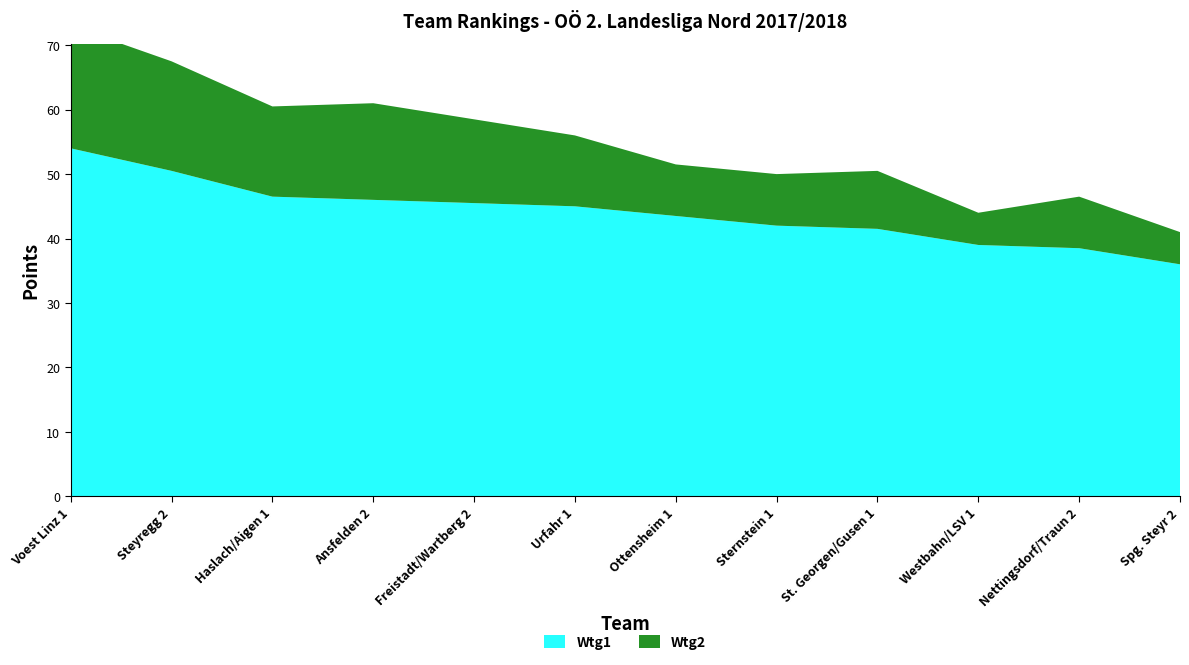

Reading left to right, transcribe all the data shown in this chart.

Wtg1: Voest Linz 1=54.0	Steyregg 2=50.5	Haslach/Aigen 1=46.5	Ansfelden 2=46.0	Freistadt/Wartberg 2=45.5	Urfahr 1=45.0	Ottensheim 1=43.5	Sternstein 1=42.0	St. Georgen/Gusen 1=41.5	Westbahn/LSV 1=39.0	Nettingsdorf/Traun 2=38.5	Spg. Steyr 2=36.0
Wtg2: Voest Linz 1=19.0	Steyregg 2=17.0	Haslach/Aigen 1=14.0	Ansfelden 2=15.0	Freistadt/Wartberg 2=13.0	Urfahr 1=11.0	Ottensheim 1=8.0	Sternstein 1=8.0	St. Georgen/Gusen 1=9.0	Westbahn/LSV 1=5.0	Nettingsdorf/Traun 2=8.0	Spg. Steyr 2=5.0